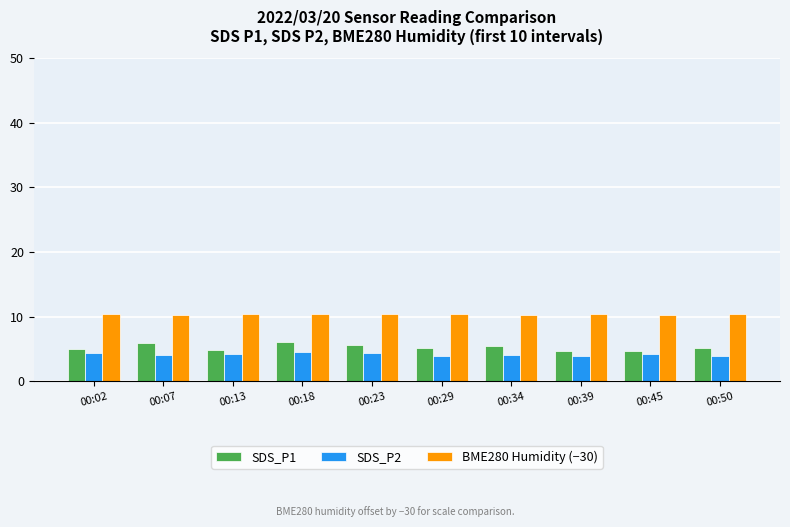

What is the approximate value of SDS_P1 at 00:18?

6.1